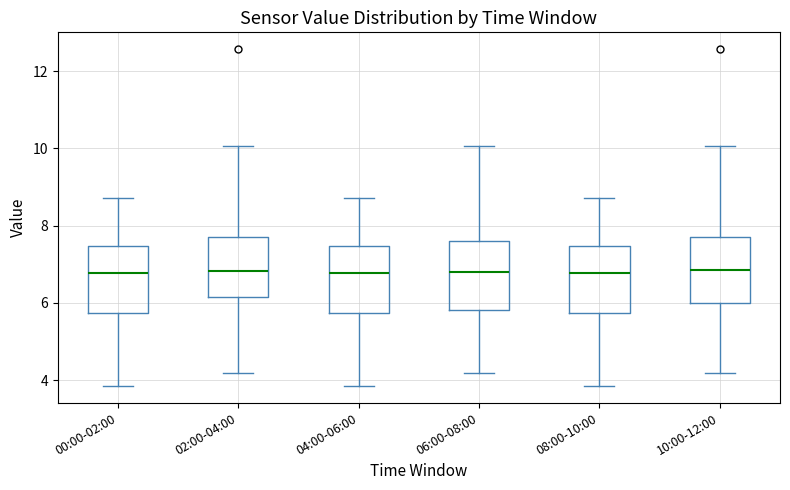

Reading left to right, read every box against the y-axis: the position of its median line, the range the box covers, and the ends of its whiskers. The values are not printed on the chart, so give them approximately, as read against the axis.

00:00-02:00: median 6.8, box 5.8 to 7.4, whiskers 3.8 to 8.8
02:00-04:00: median 6.8, box 6.2 to 7.8, whiskers 4.2 to 10.0
04:00-06:00: median 6.8, box 5.8 to 7.4, whiskers 3.8 to 8.8
06:00-08:00: median 6.8, box 5.8 to 7.6, whiskers 4.2 to 10.0
08:00-10:00: median 6.8, box 5.8 to 7.4, whiskers 3.8 to 8.8
10:00-12:00: median 6.8, box 6.0 to 7.8, whiskers 4.2 to 10.0